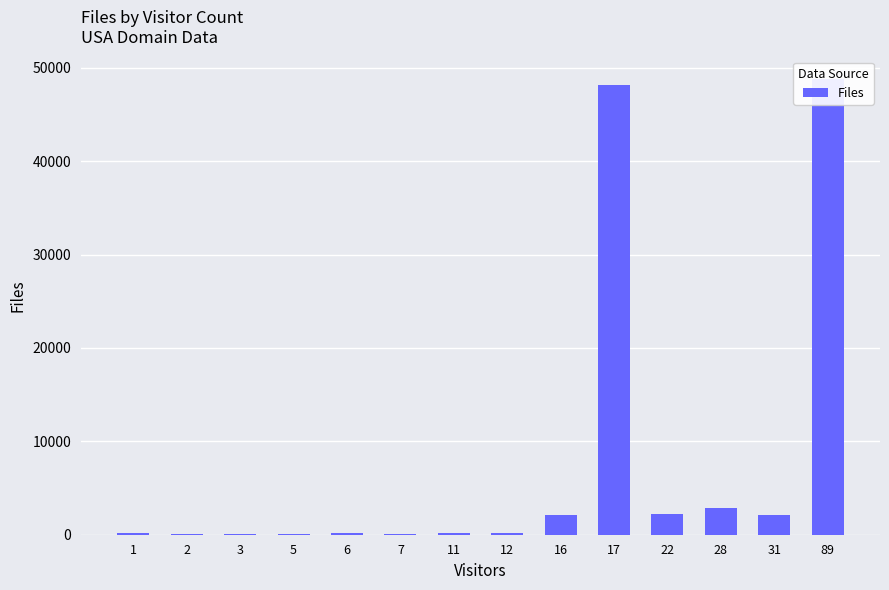

What is the ratio of the value at 2 to the value at 12?

0.2